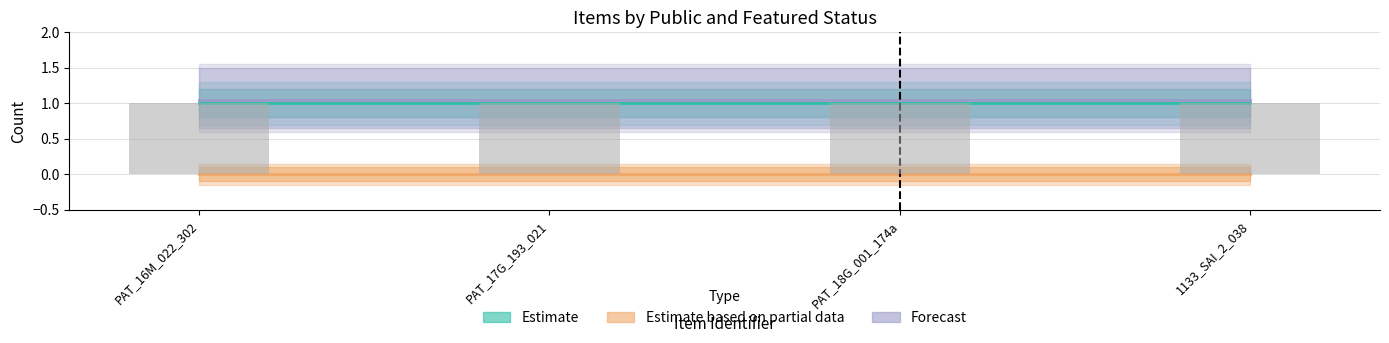

At which category is the sum across all series the highest?

PAT_16M_022_302